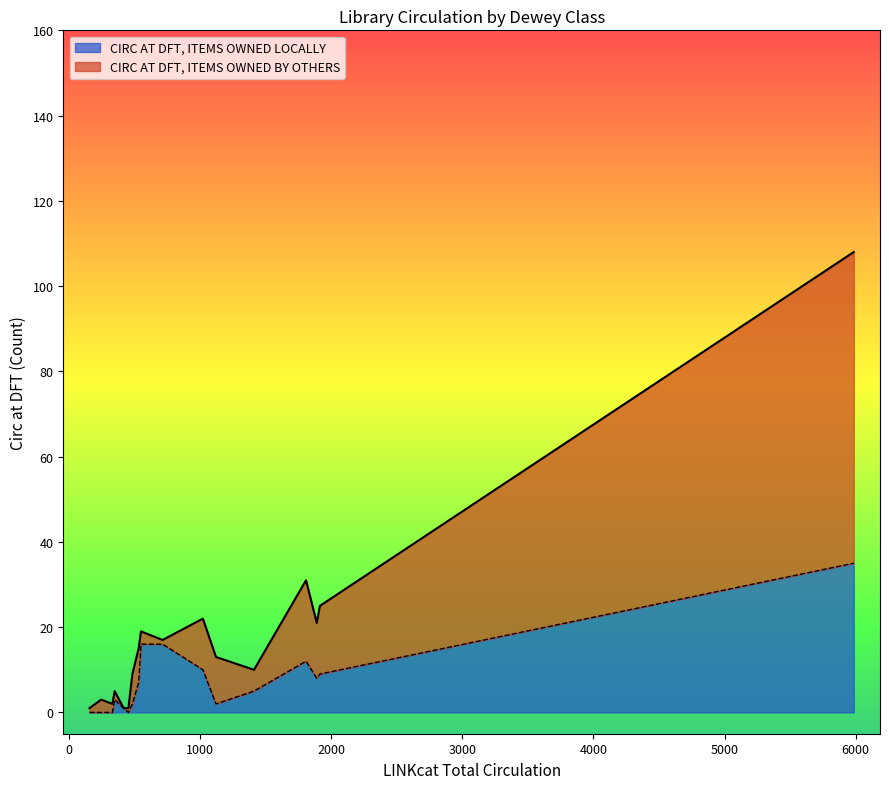

What is the highest value of the CIRC AT DFT, ITEMS OWNED LOCALLY series?

35